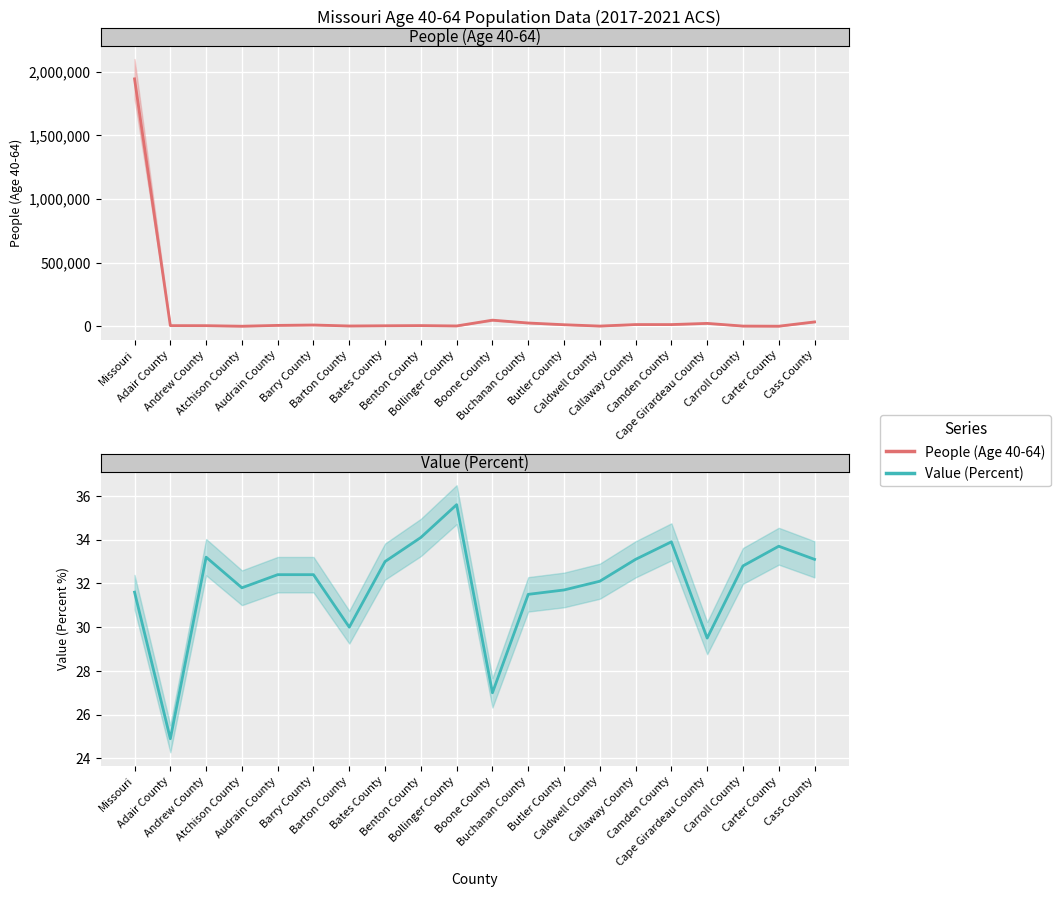

How many values in the People (Age 40-64) series are below 8174?

10